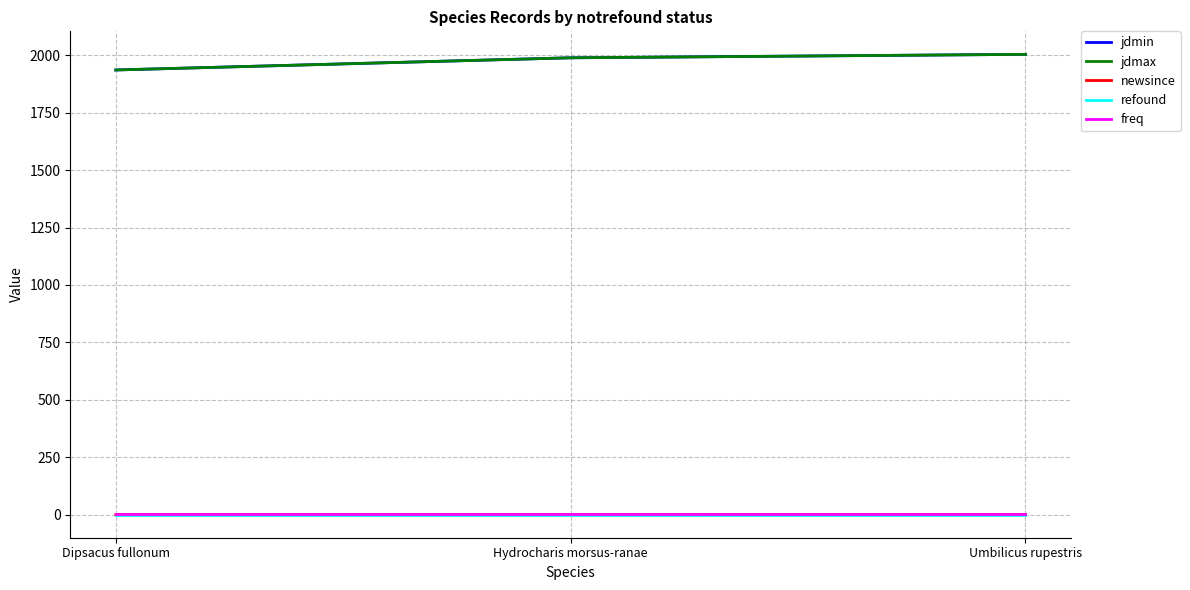

The value of refound at Dipsacus fullonum is 0. True or false?

True